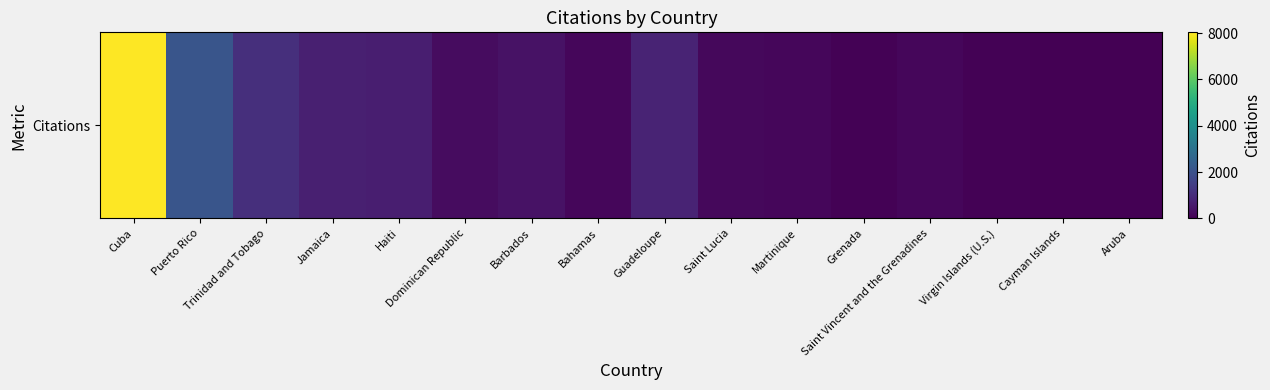

Approximately how many times larger is the value at Grenada compared to Jamaica?

0.1